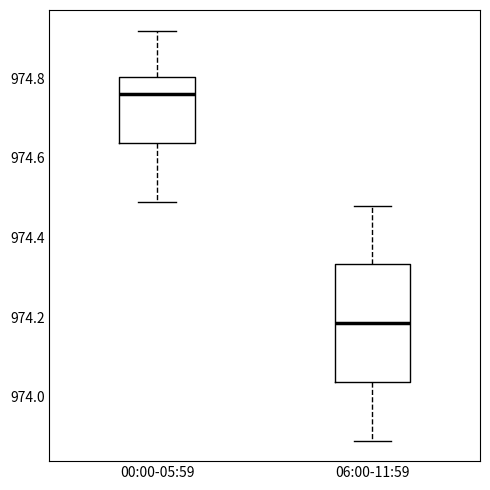

Reading left to right, transcribe this box plot: for each box, give where its median line is, the range the box spans, and where its two whiskers end, as read against the y-axis. The values are not printed on the chart, so give them approximately, as read against the axis.

00:00-05:59: median 974.76, box 974.64 to 974.80, whiskers 974.50 to 974.92
06:00-11:59: median 974.18, box 974.04 to 974.34, whiskers 973.90 to 974.48